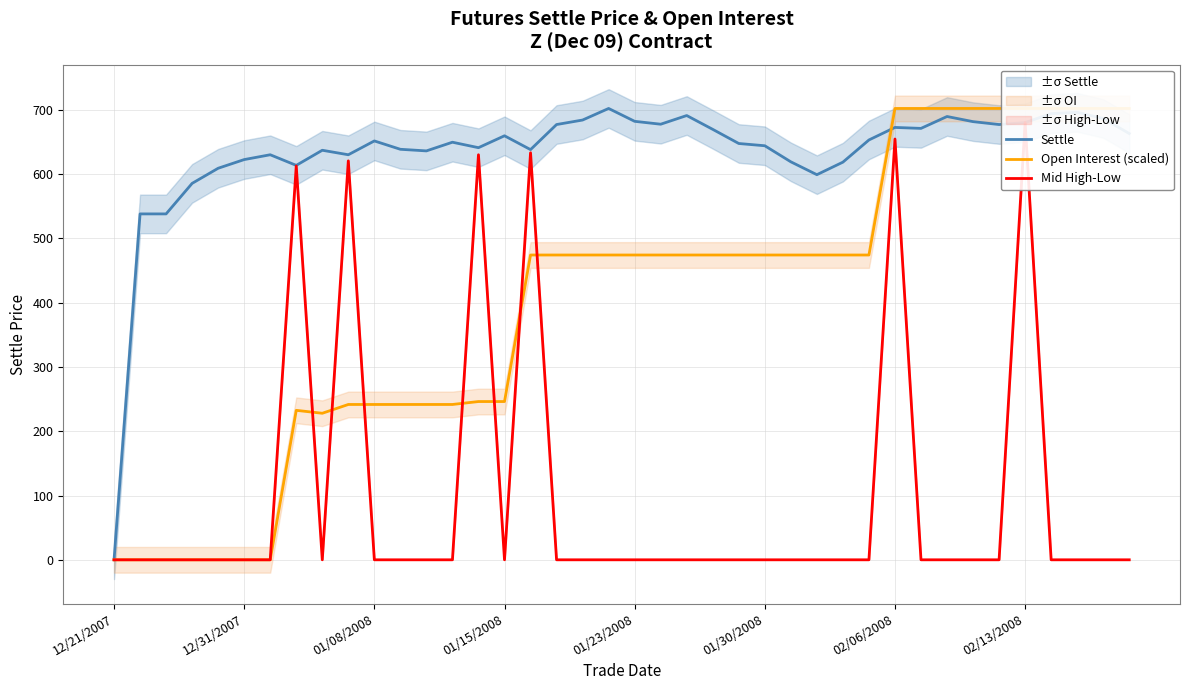

How many series are shown in this chart?

3